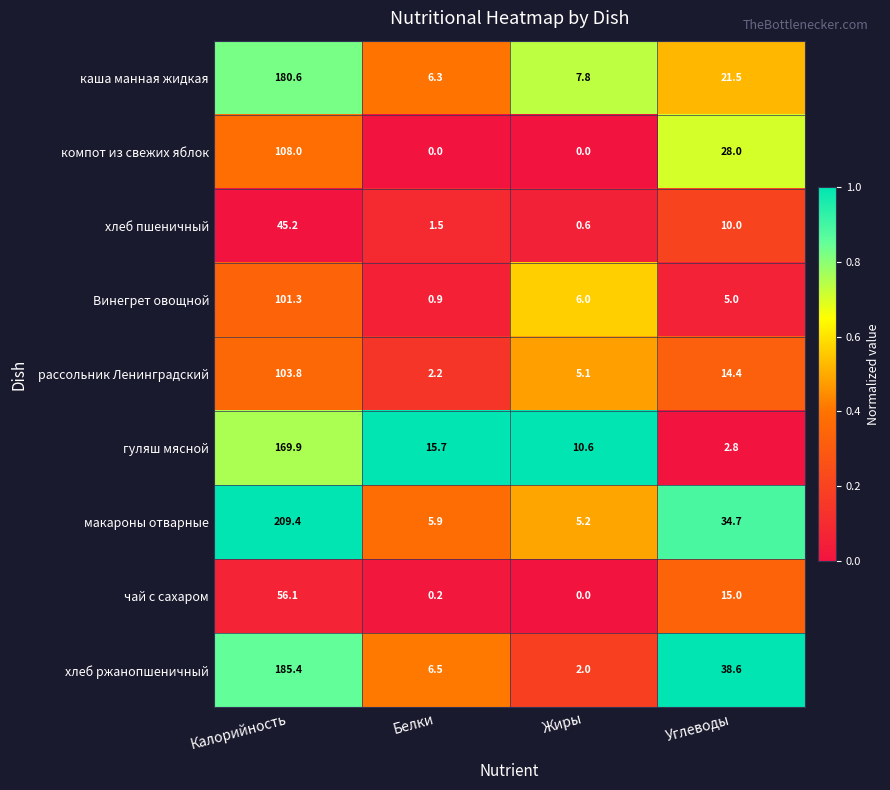

How many categories are shown in the chart?

4